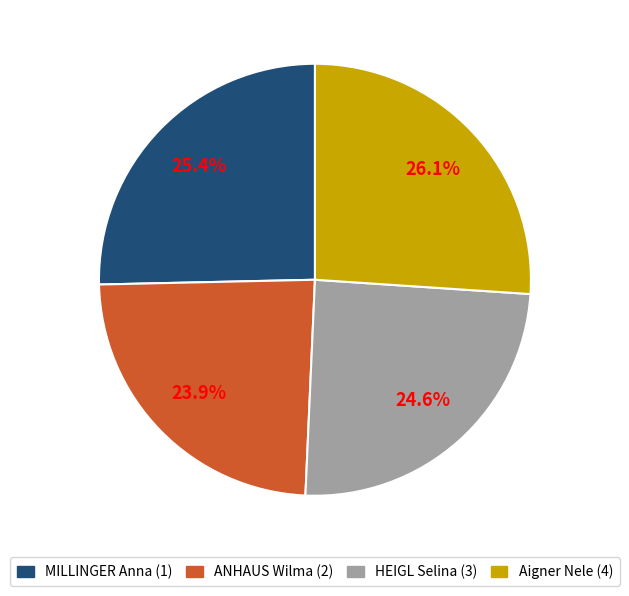

Is there any slice that represents more than half of the pie?

No